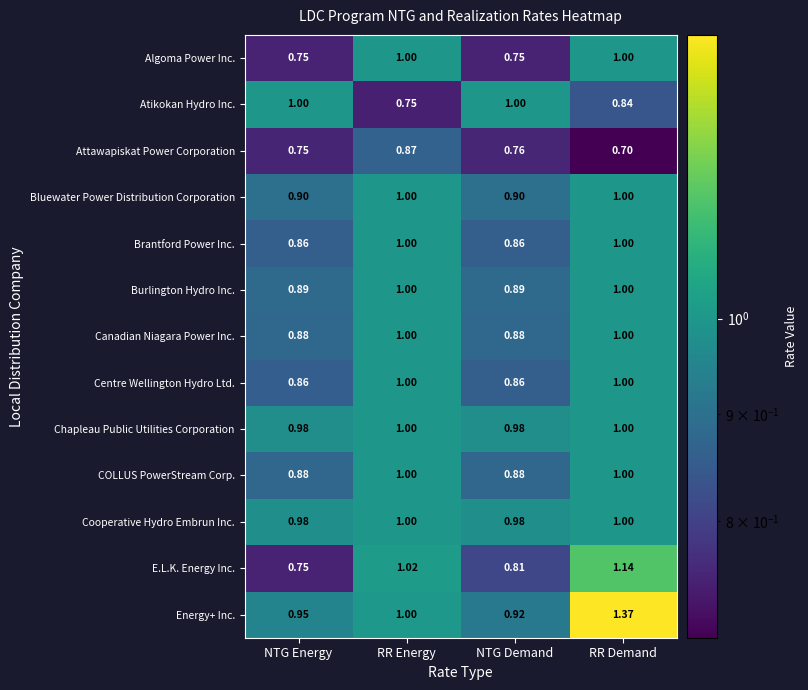

Where is Attawapiskat Power Corporation nearest to the value 0?

RR Demand